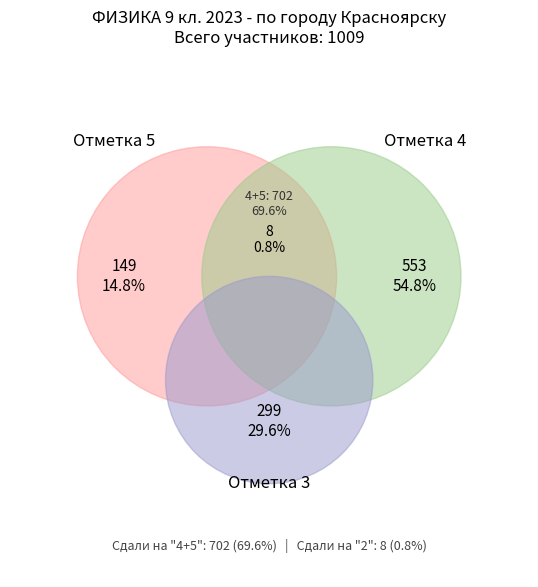

Is it true that по городу Красноярску is 100% of the pie?

True